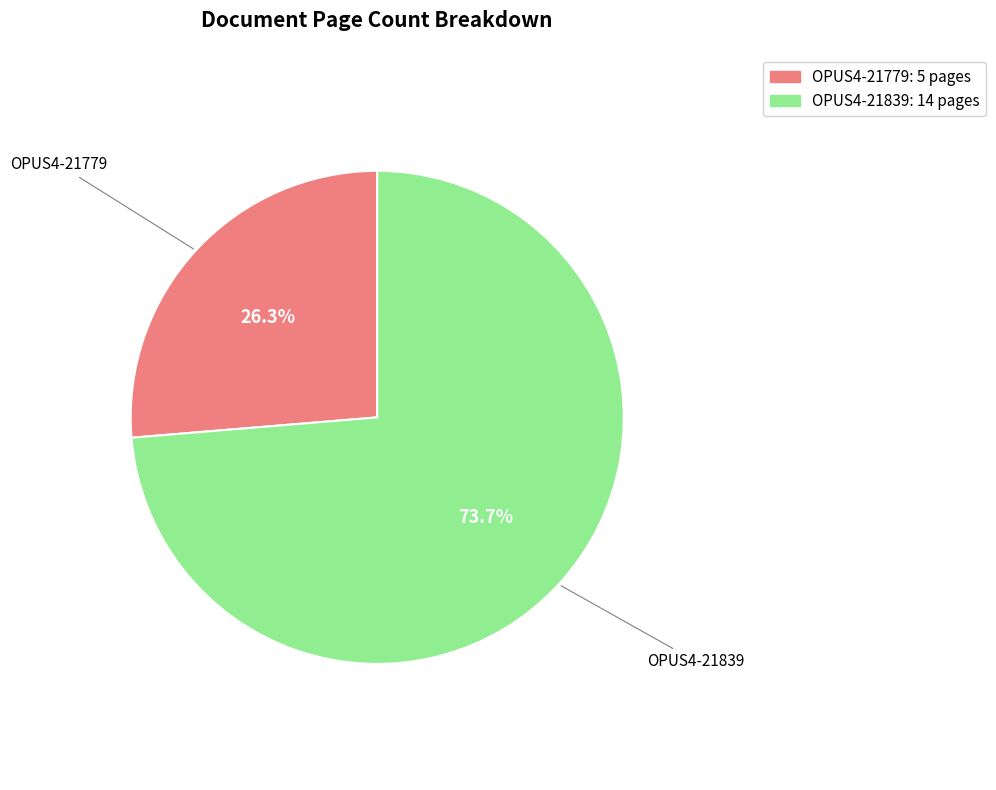

What is the ratio of the value at OPUS4-21839 to the value at OPUS4-21779?

2.8